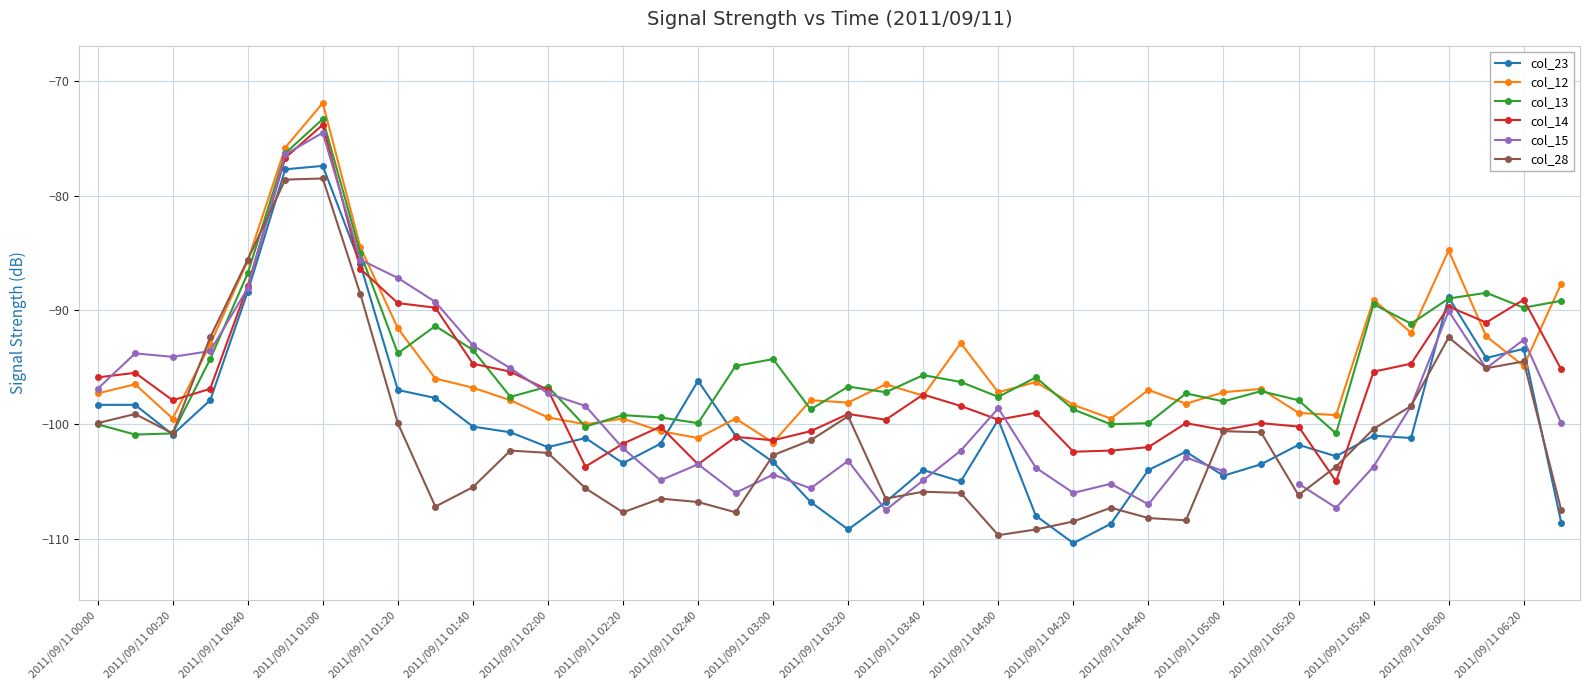

Does the chart display data point markers on the line(s)?

Yes